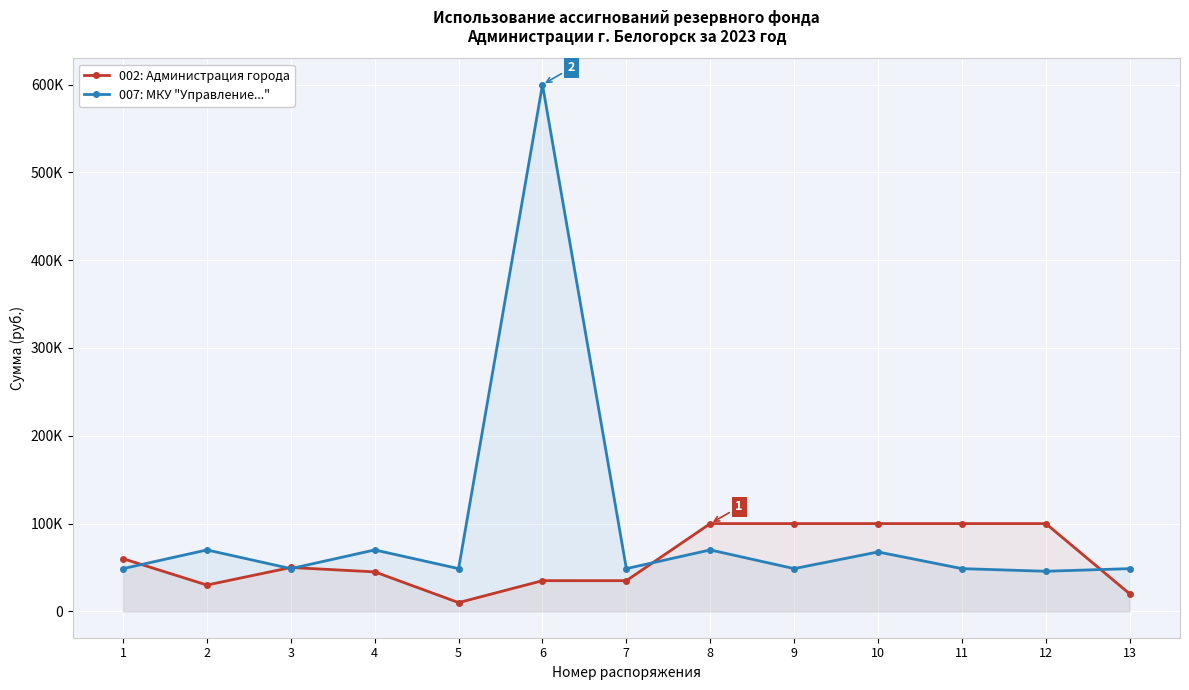

At which label does 007: МКУ "Управление..." first exceed 48697?

1